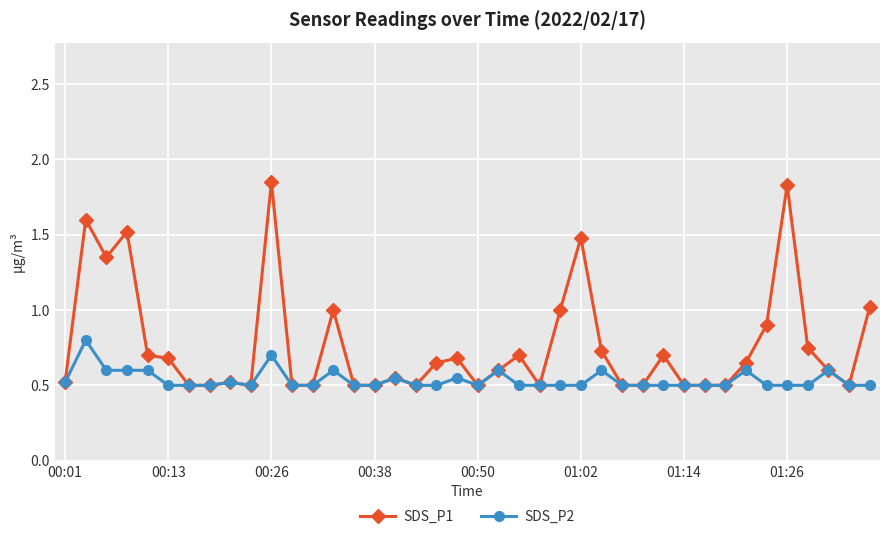

Which series has the widest spread of values?

SDS_P1